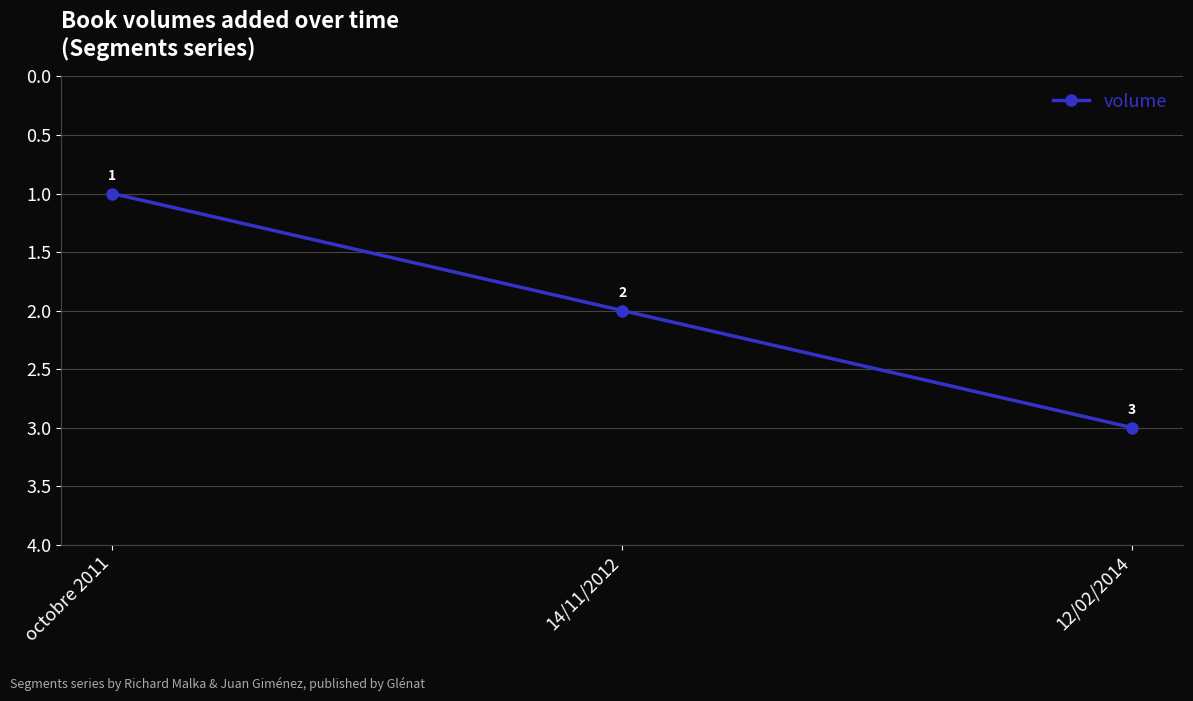

At which label is the value closest to 2?

14/11/2012